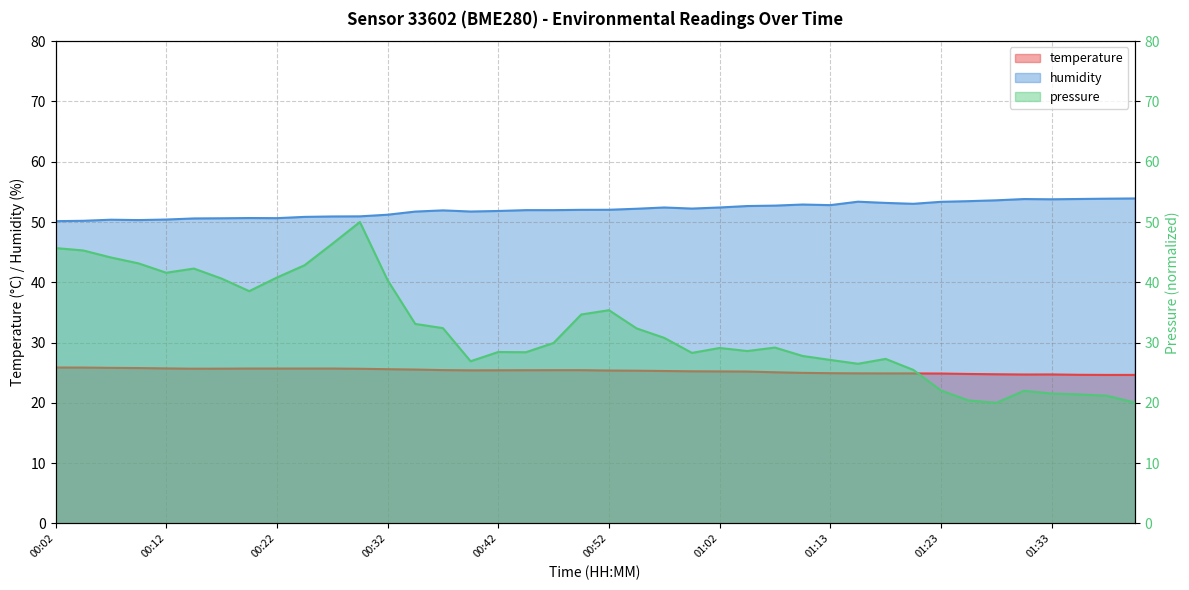

What is the difference between the temperature values at 00:14 and 00:57?

0.4